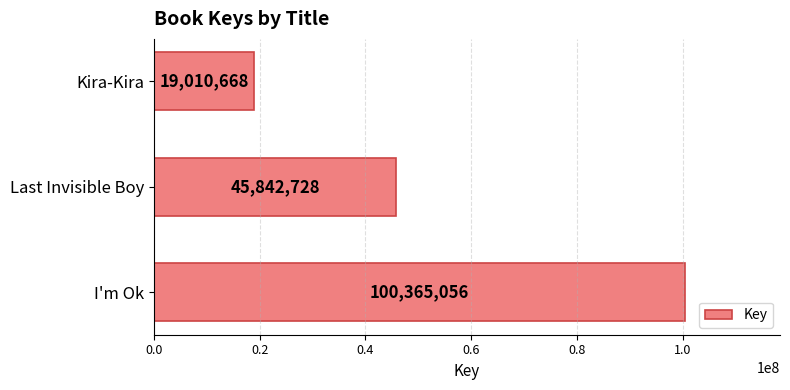

Which has a higher value, Last Invisible Boy or Kira-Kira?

Last Invisible Boy